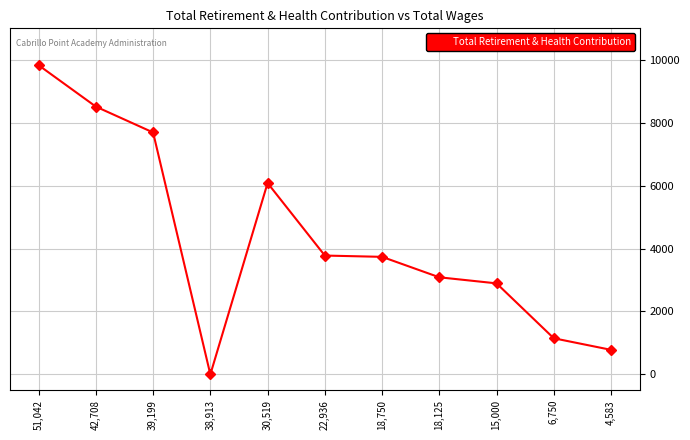

What is the label of the 11th point from the right?

51,042